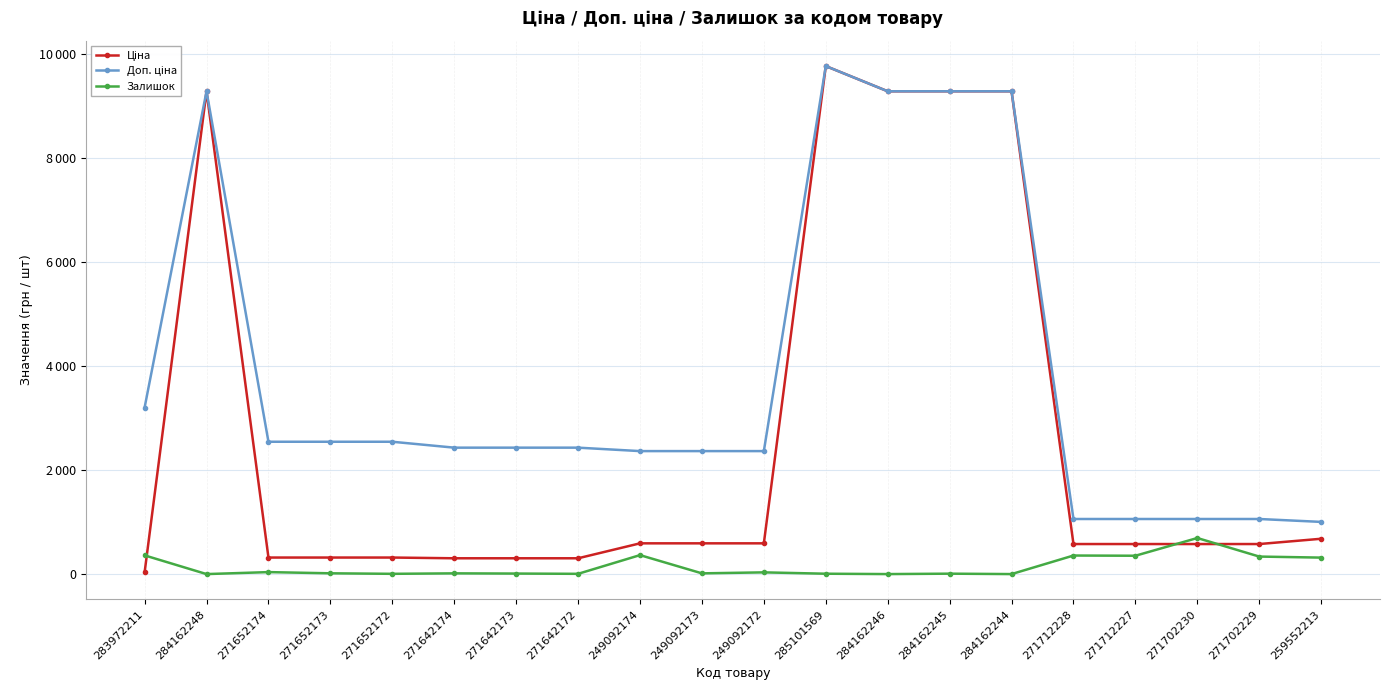

List the series in order of their overall mean, highest first.

Доп. ціна, Ціна, Залишок